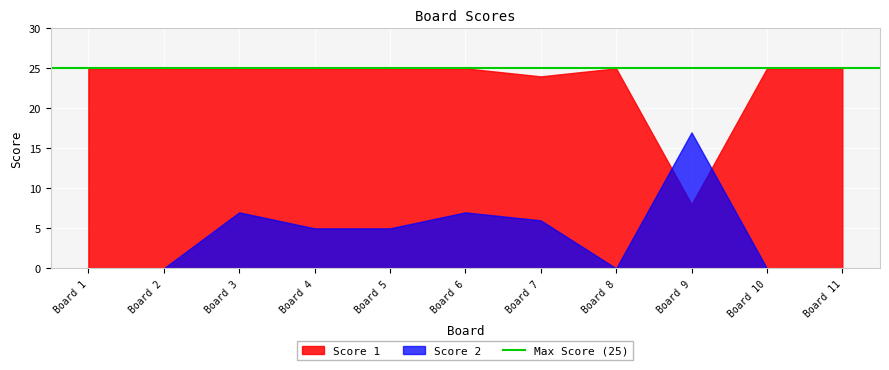

At which category does Score 1 reach its first local peak?

8